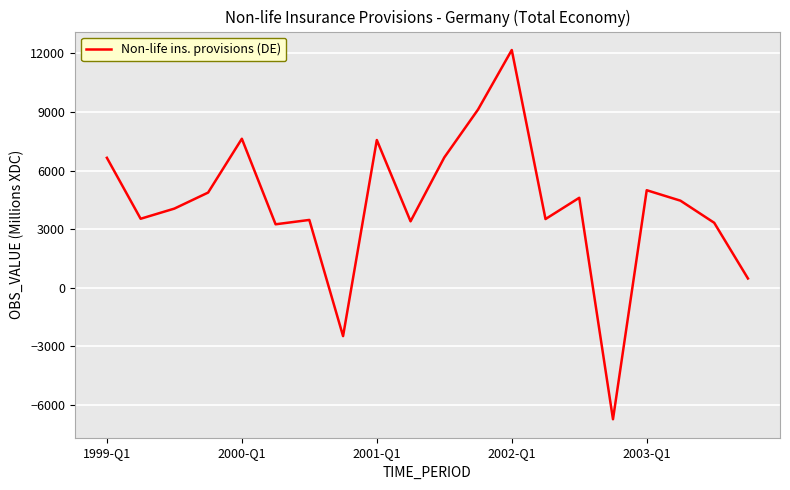

What is the minimum value shown in the chart?

-6725